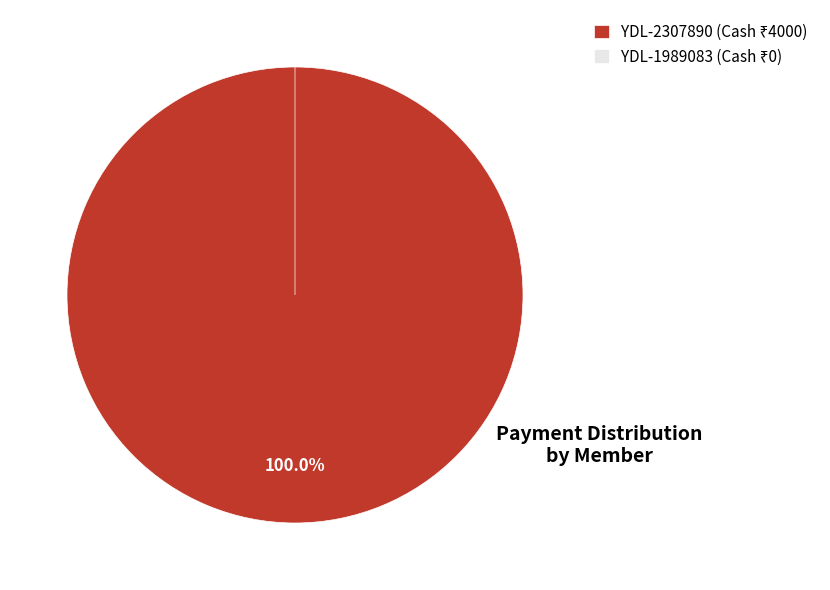

Rank the categories by value from highest to lowest.

YDL-2307890, YDL-1989083